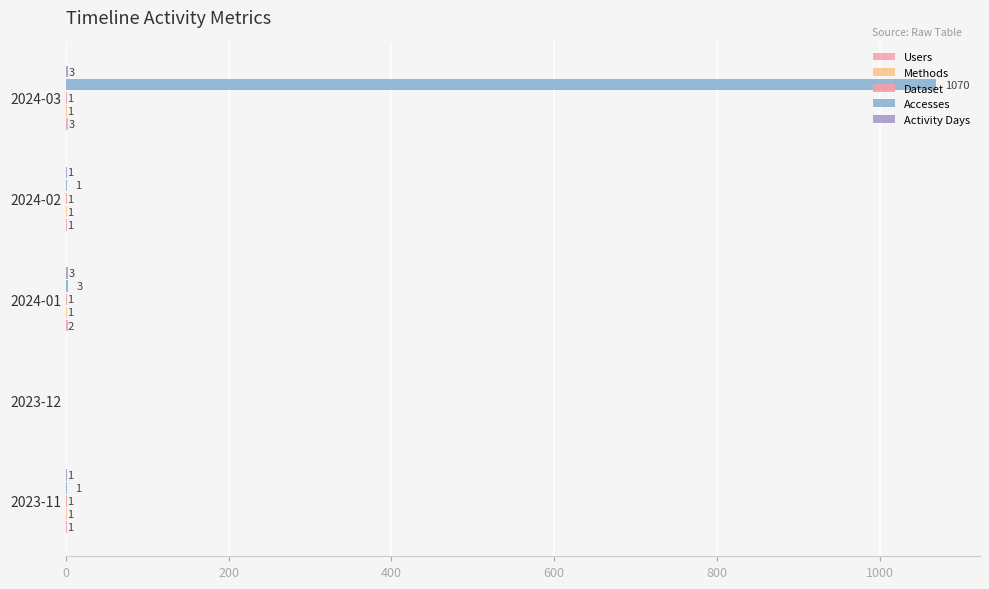

At how many categories does at least one series exceed 942?

1